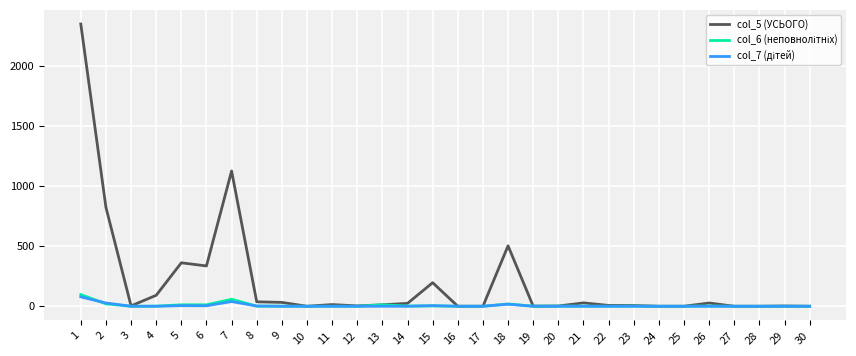

The value of col_5 (УСЬОГО) at 10 is -1192. True or false?

False